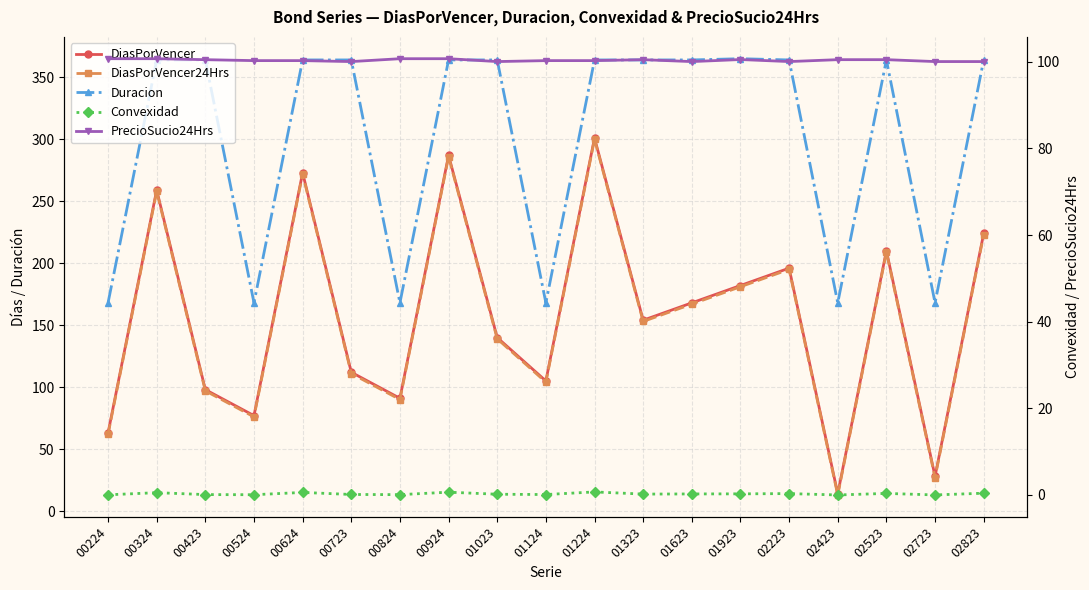

What is the value of the PrecioSucio24Hrs point at the 17th from the left?

100.5